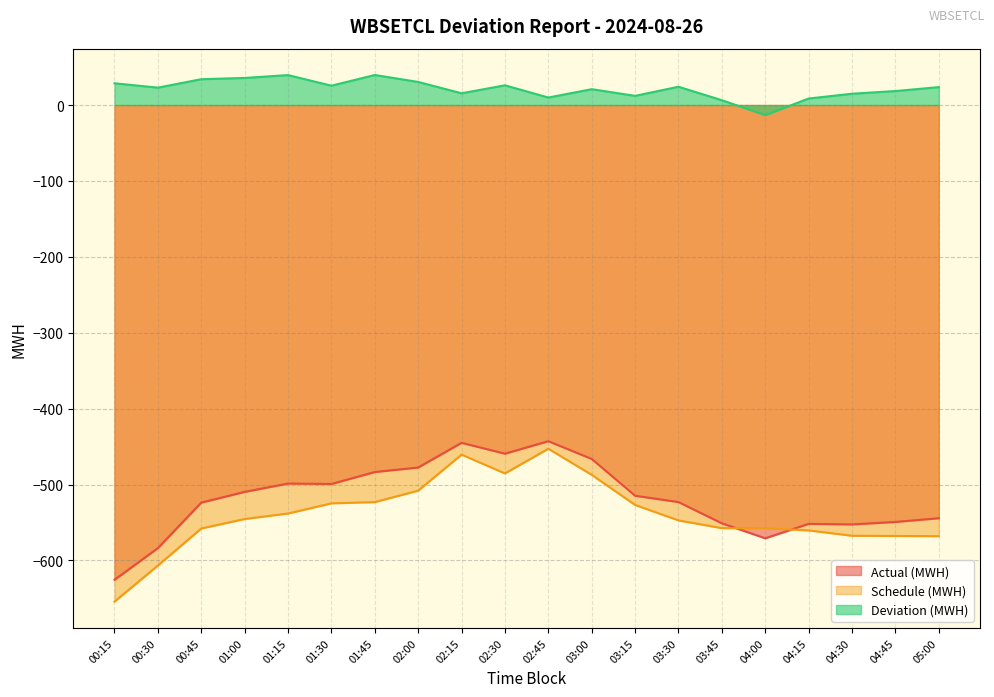

True or false: Actual (MWH) has more than 2 points higher than both neighbors.

True